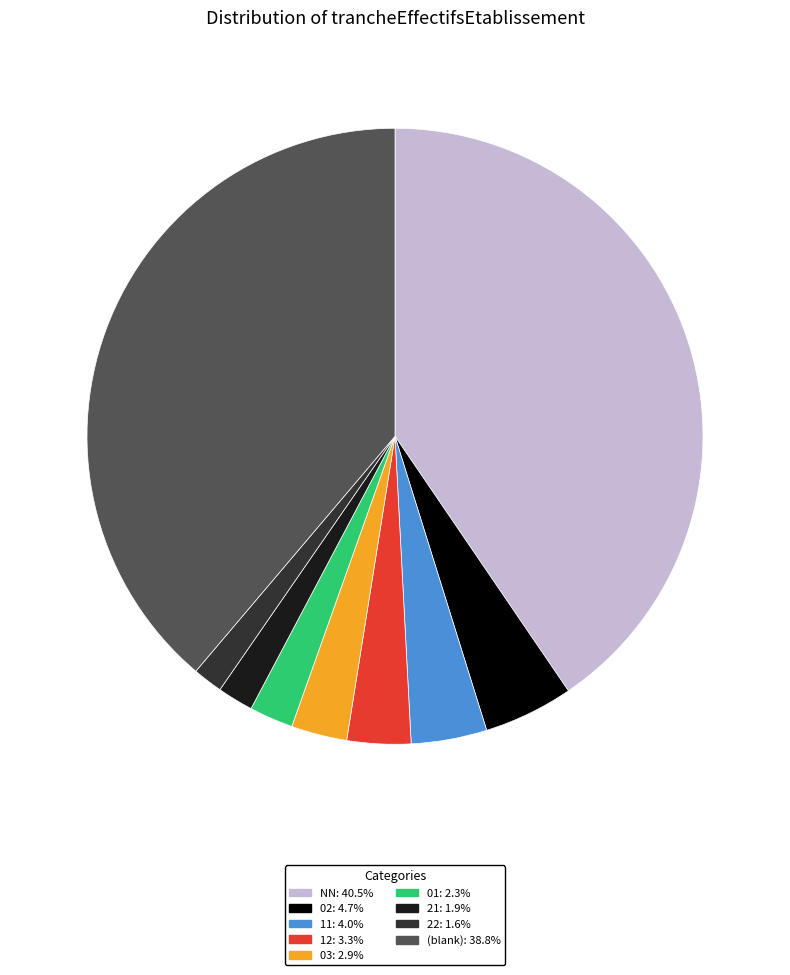

What is the ratio of the value at 11: 4.0% to the value at 21: 1.9%?

2.1